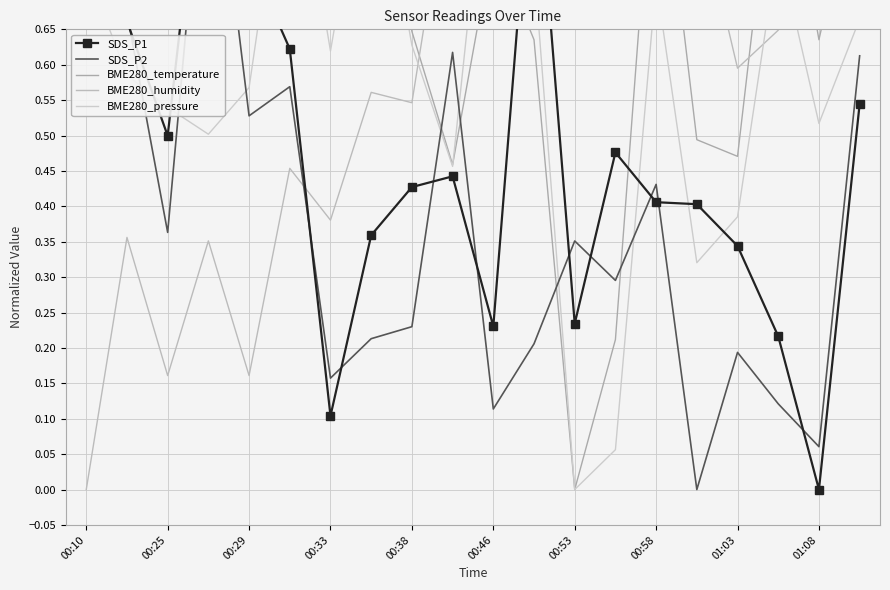

Does the chart have visible grid lines?

Yes